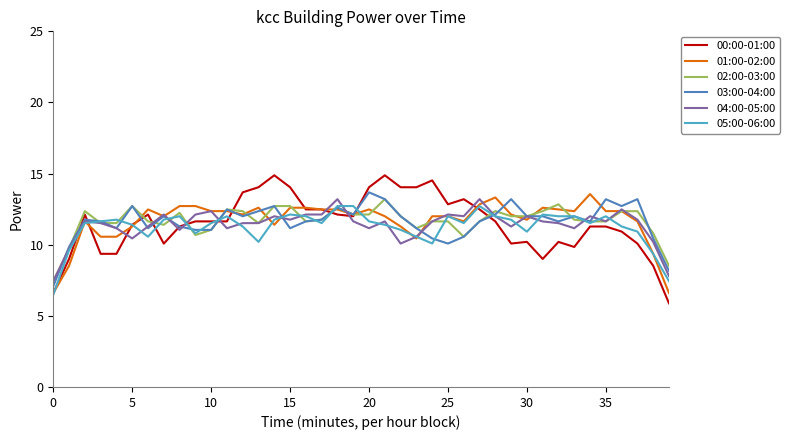

What is the maximum value shown in the chart?

14.9